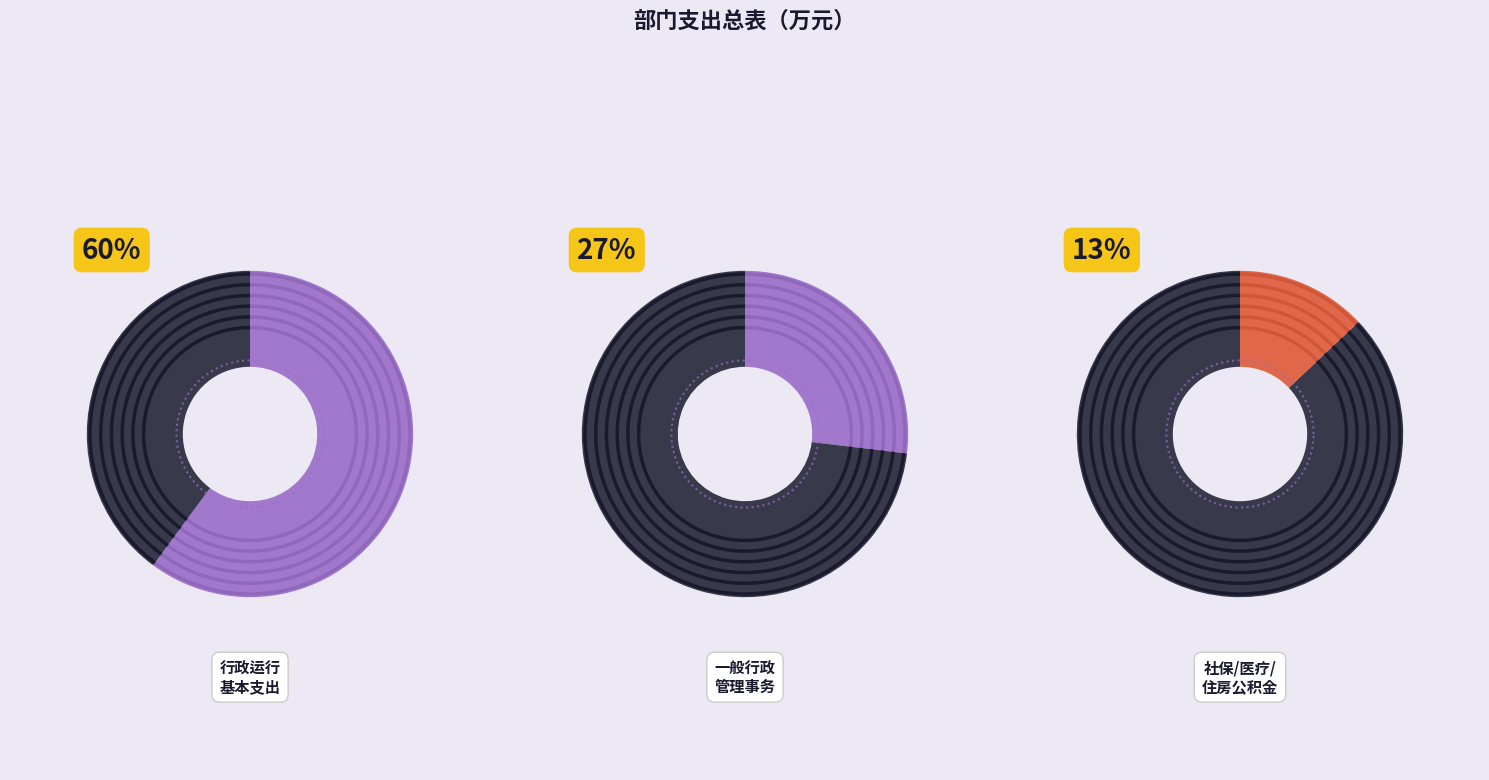

The 其他社会保障和就业支出 slice represents 8% of the pie. True or false?

False